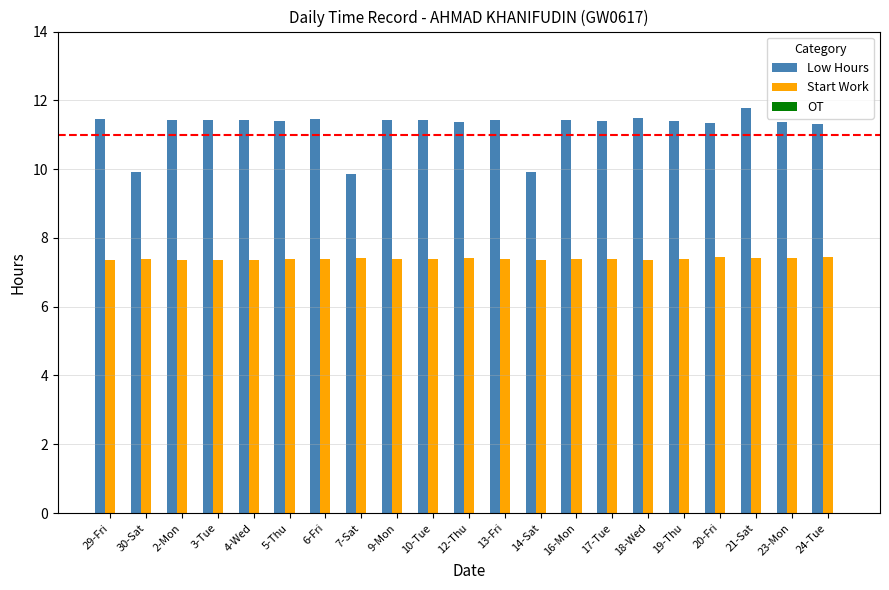

What is the maximum value for Low Hours?

11.8